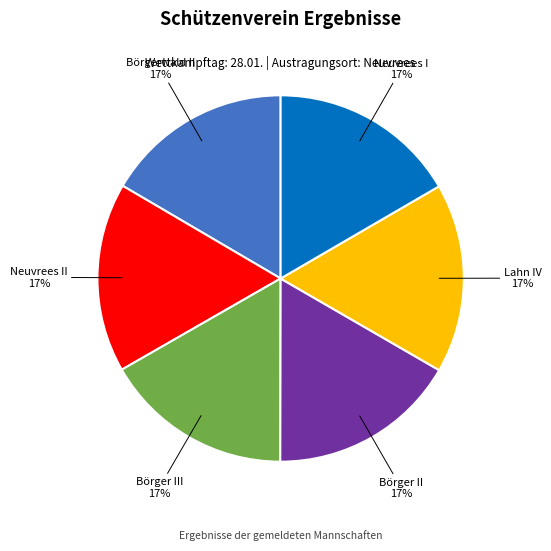

Do Lahn IV and Börger II together represent more than half of the pie?

No